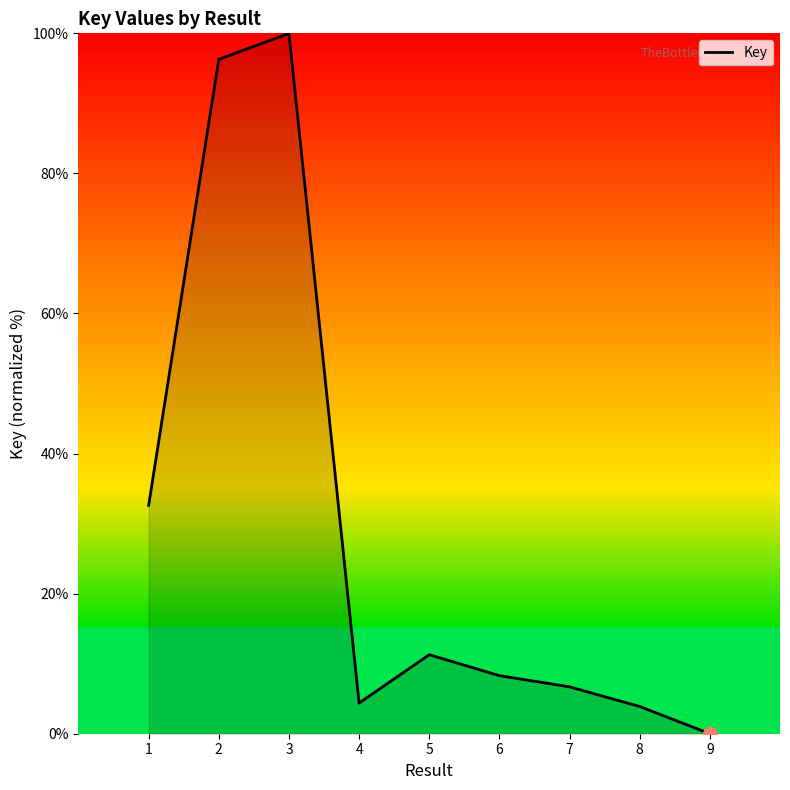

What is the change in value from 1 to 9?

-32.6